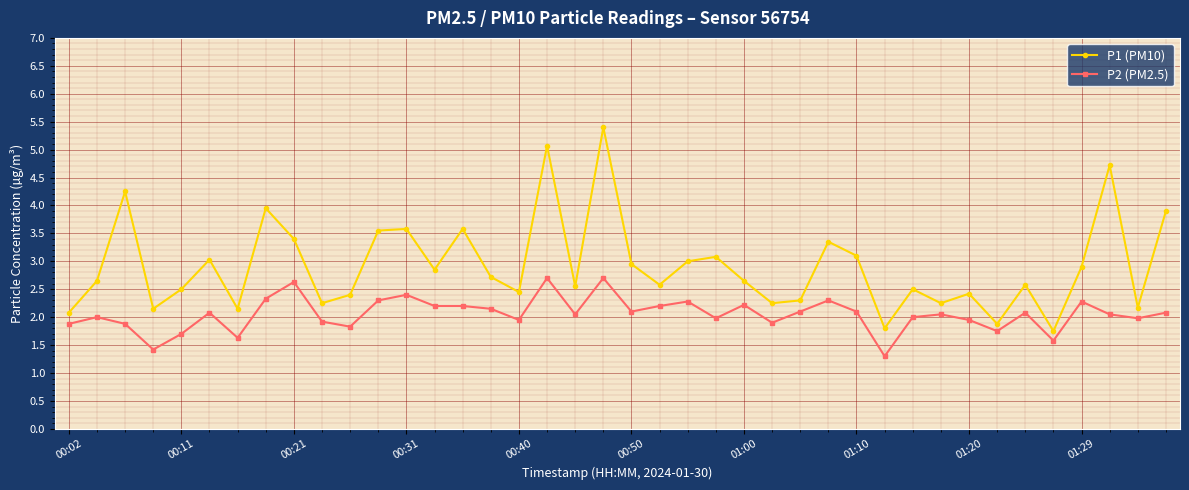

What is the highest value of the P2 (PM2.5) series?

2.7